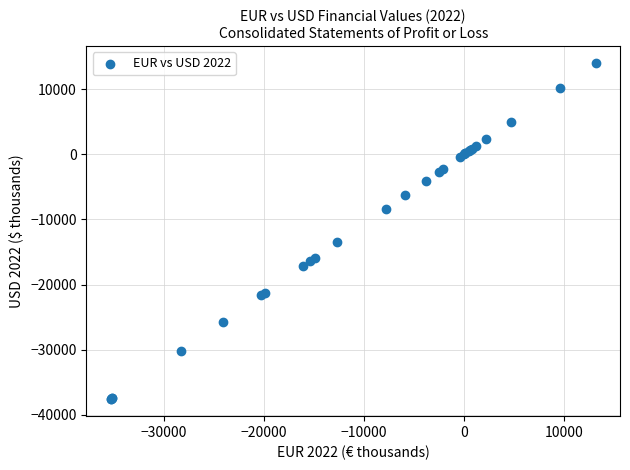

What Y value in the scatter plot is closest to -11791?

-13477